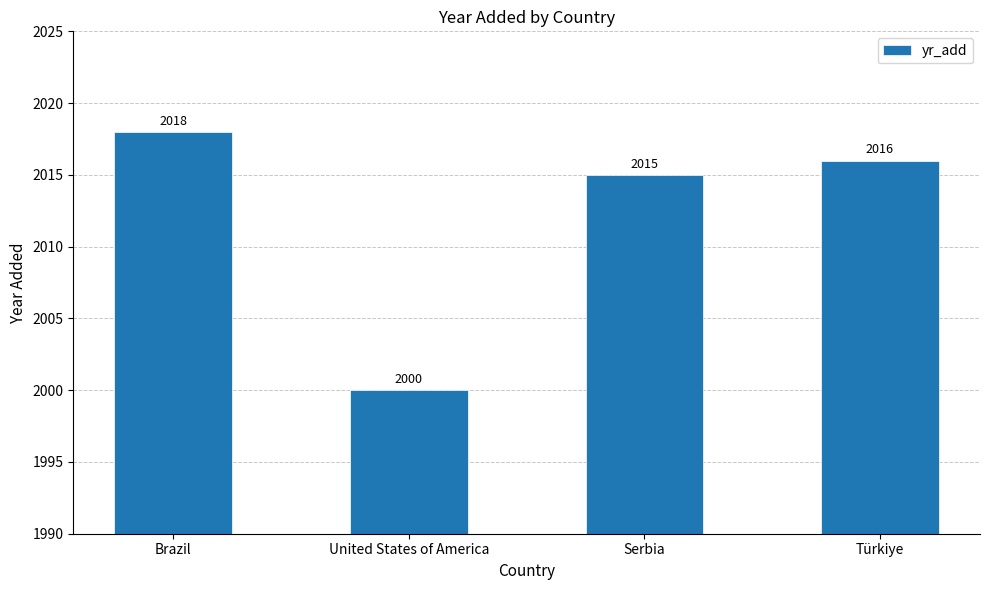

What is the difference between the maximum and second lowest values?

3